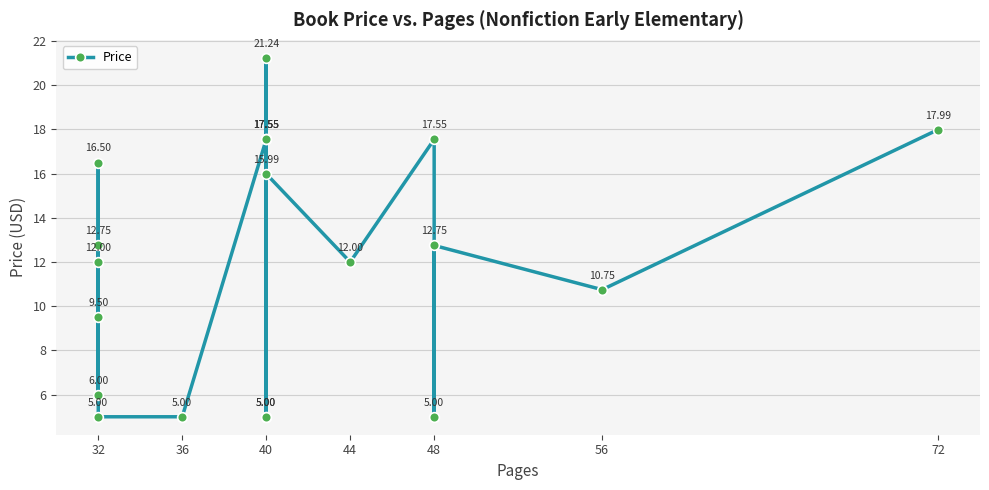

Does the chart display data point markers on the line(s)?

Yes